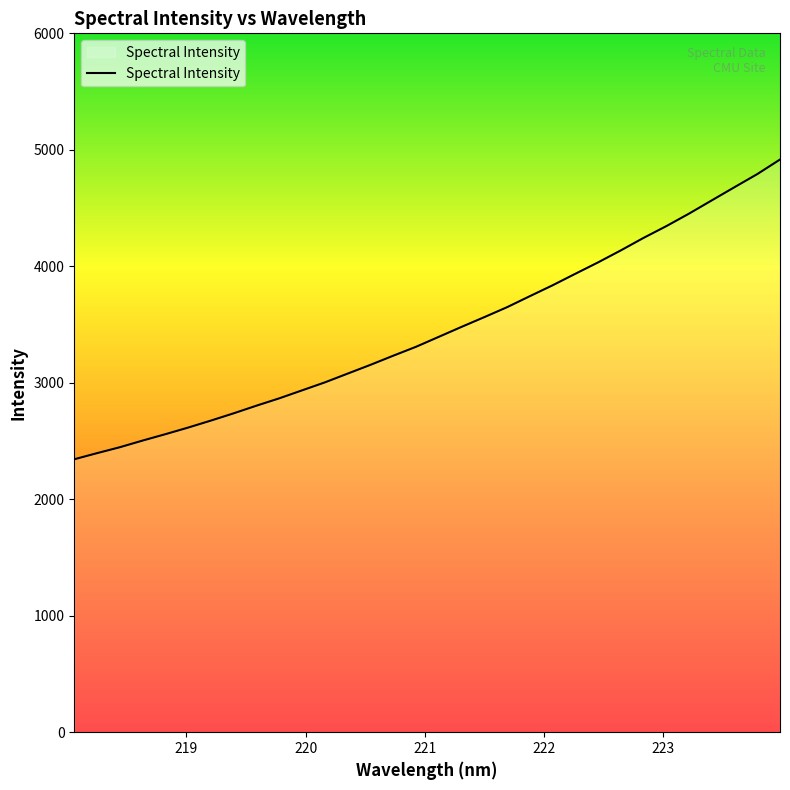

What is the greatest value displayed?

4916.6